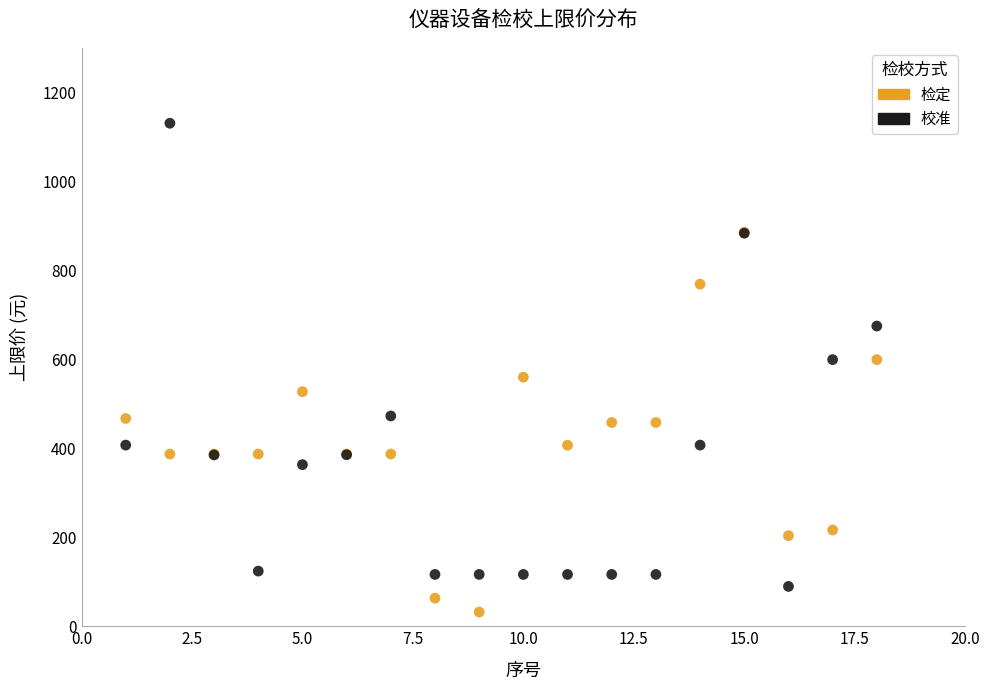

Which series contains the lowest Y value?

检定